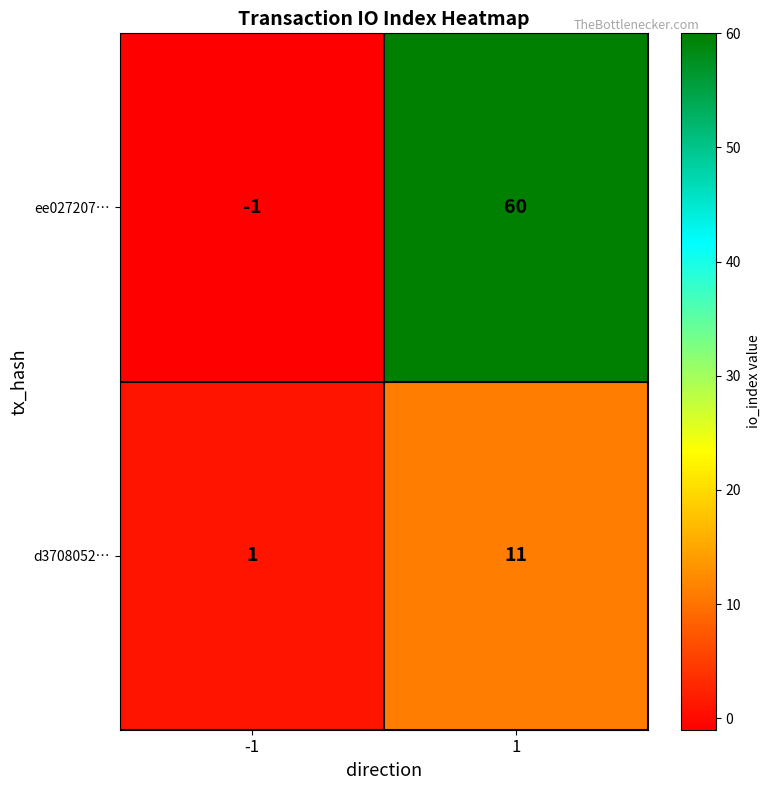

How many positive values does the ee027207… series have?

1